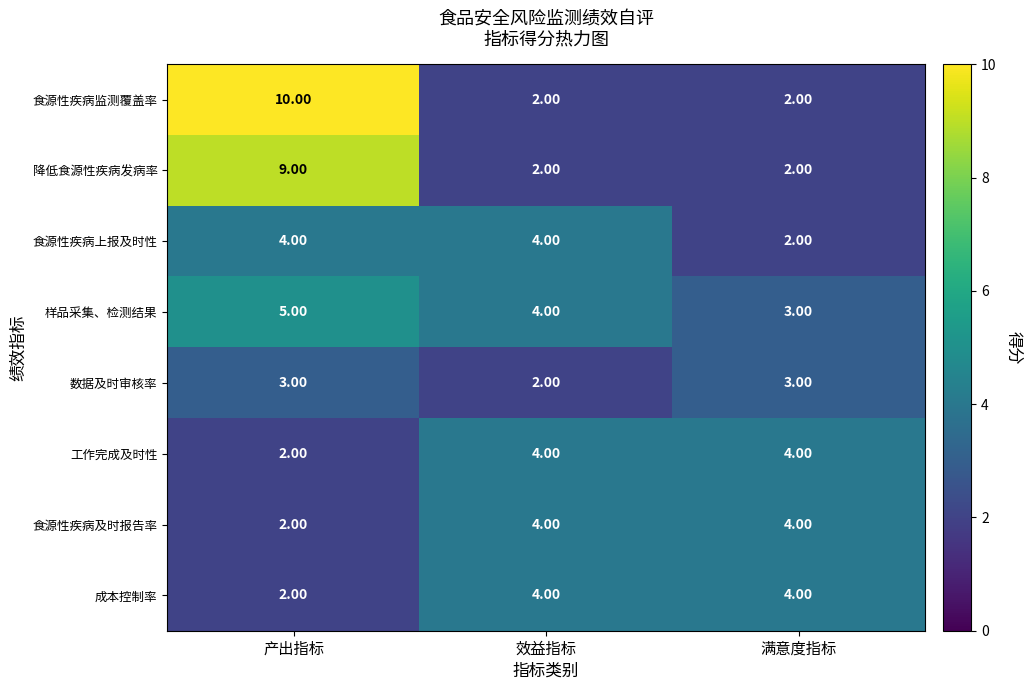

Which series has the largest total across all categories?

食源性疾病监测覆盖率